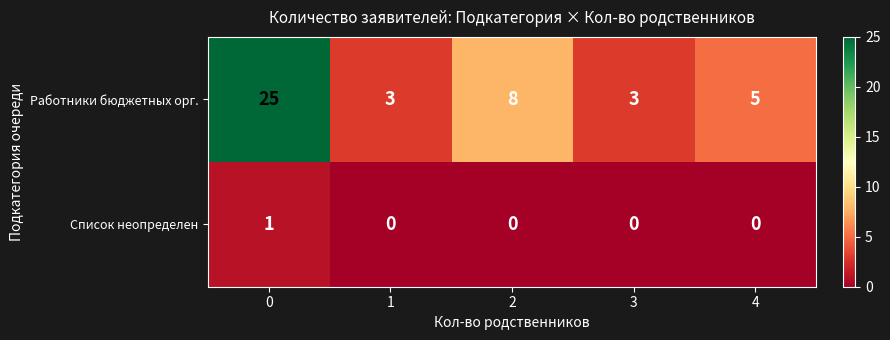

How many series are shown in this chart?

2